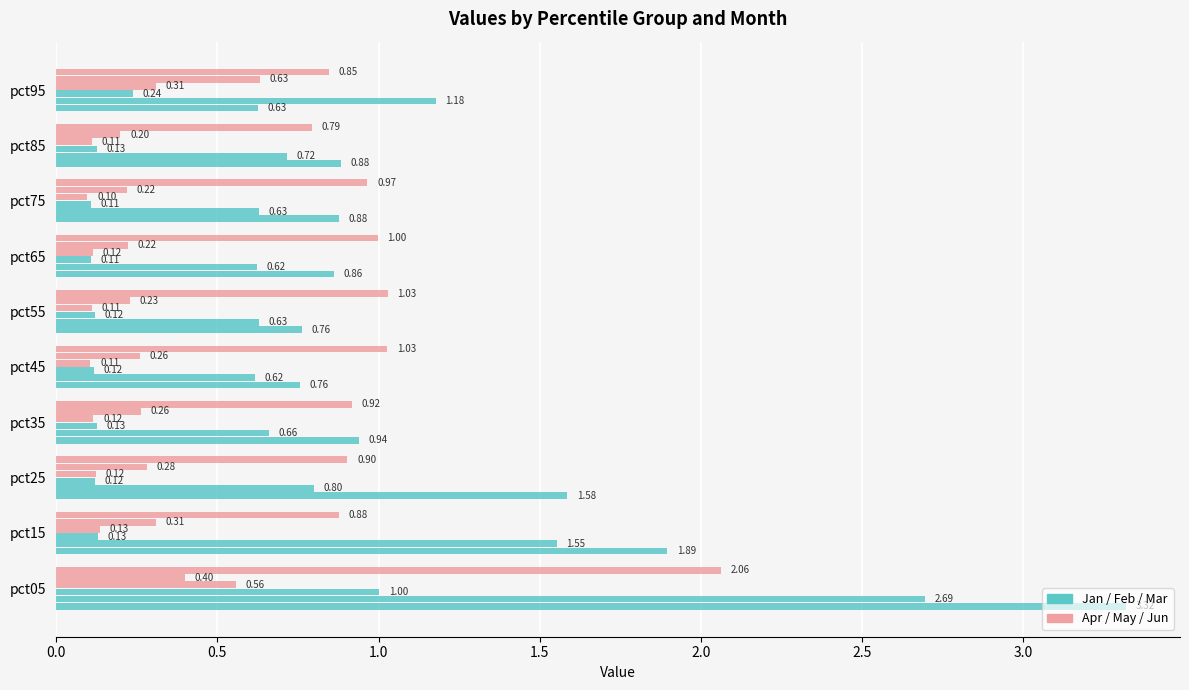

How many distinct data groups are displayed?

6